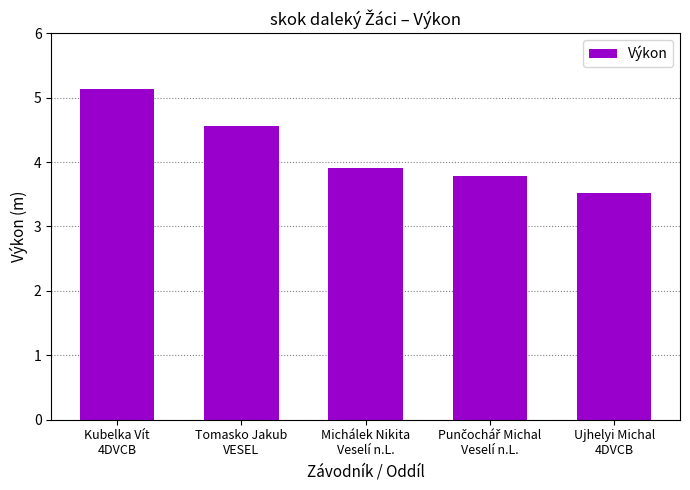

Between Ujhelyi Michal
4DVCB and Tomasko Jakub
VESEL, which is larger?

Tomasko Jakub
VESEL